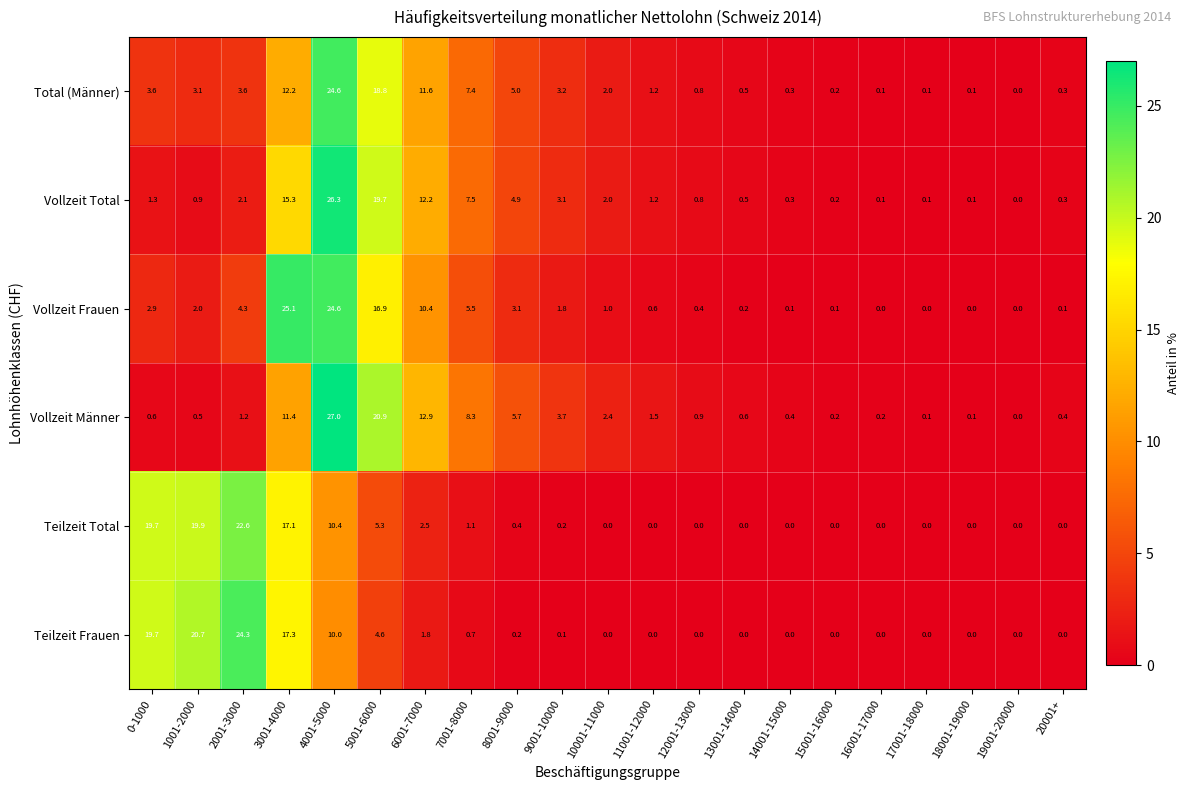

Rank the series by their maximum value, from lowest to highest.

Teilzeit Total, Teilzeit Frauen, Total (Männer), Vollzeit Frauen, Vollzeit Total, Vollzeit Männer